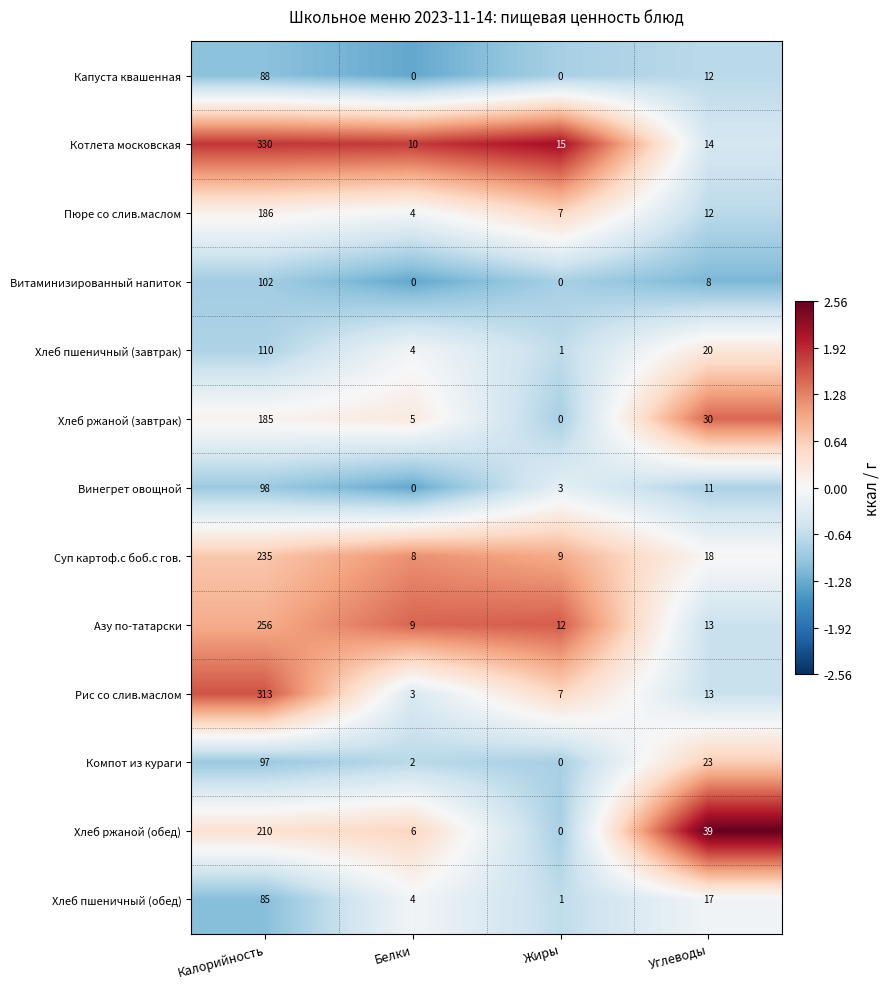

What is the greatest value displayed?

330